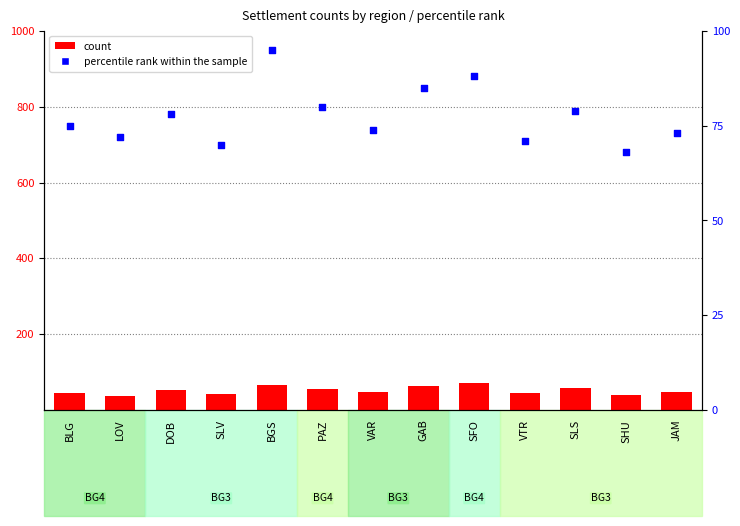

What are all the series names shown in the legend?

count, percentile rank within the sample